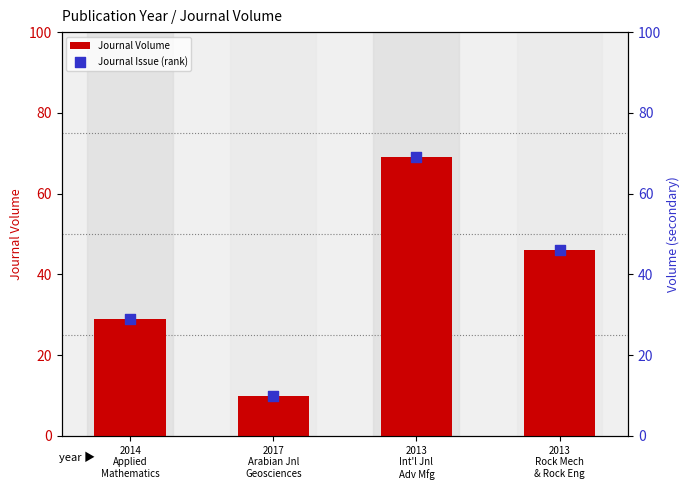

Is the value of Journal Volume at 2013
Int'l Jnl
Adv Mfg greater than the value of Journal Issue (rank) at 2013
Rock Mech
& Rock Eng?

Yes